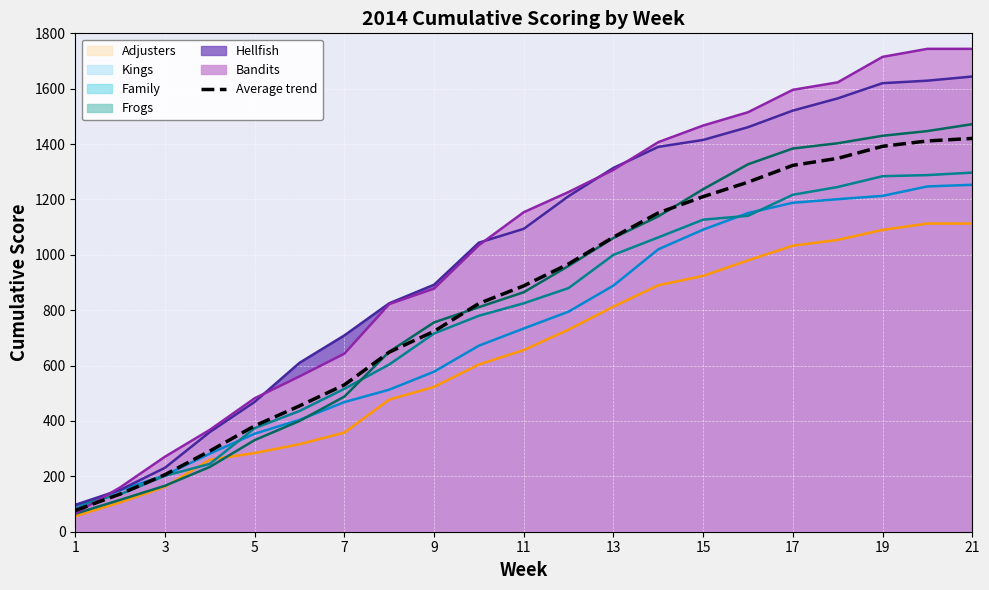

Reading right to left, extract all data points from this chart.

1420.5	1411.3	1392.0	1348.5	1323.2	1262.5	1210.2	1151.5	1064.0	967.3	888.0	824.3	723.8	648.5	530.3	454.5	382.3	291.5	206.0	136.2	76.8